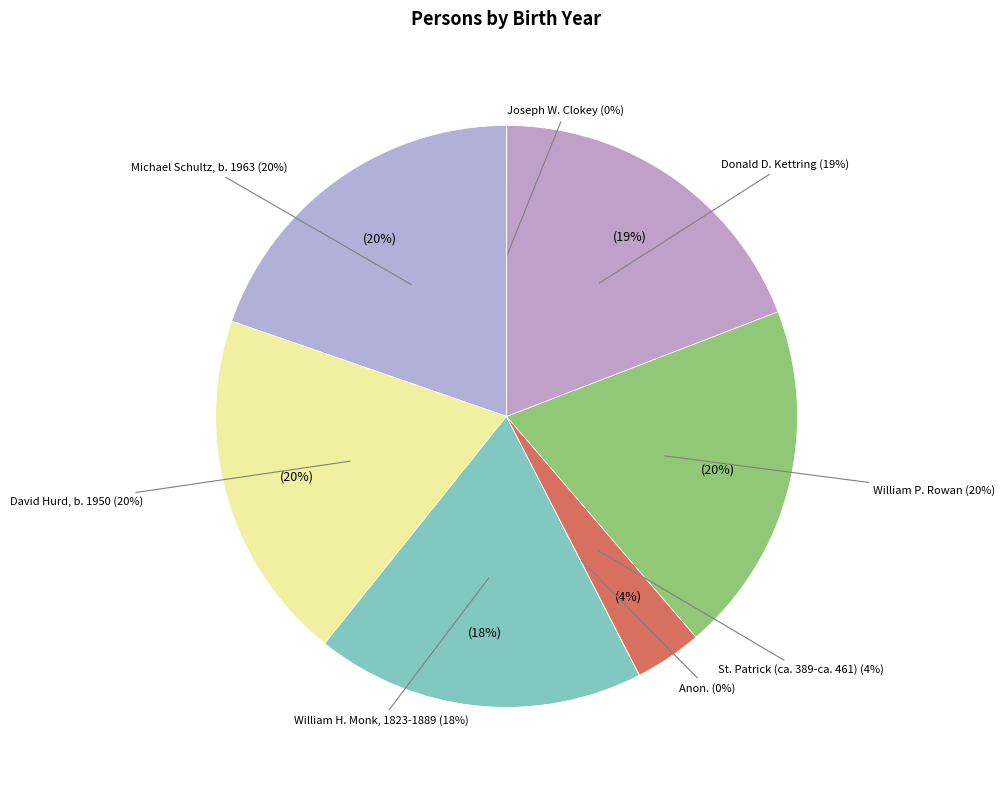

To the nearest percent, what is the combined percentage of William P. Rowan and Michael Schultz, b. 1963?

39%